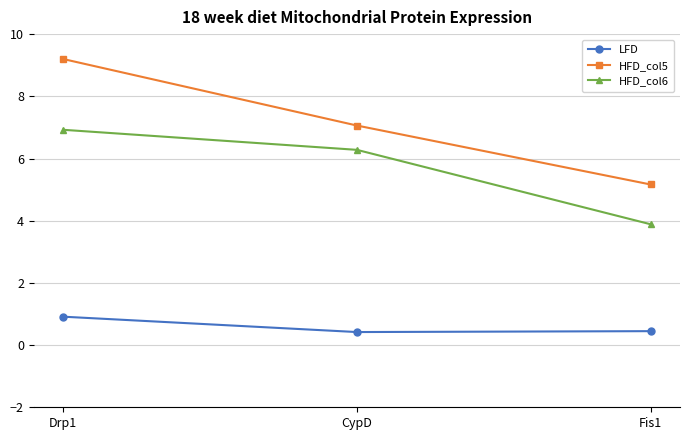

What value does the LFD series have at Fis1?

0.4